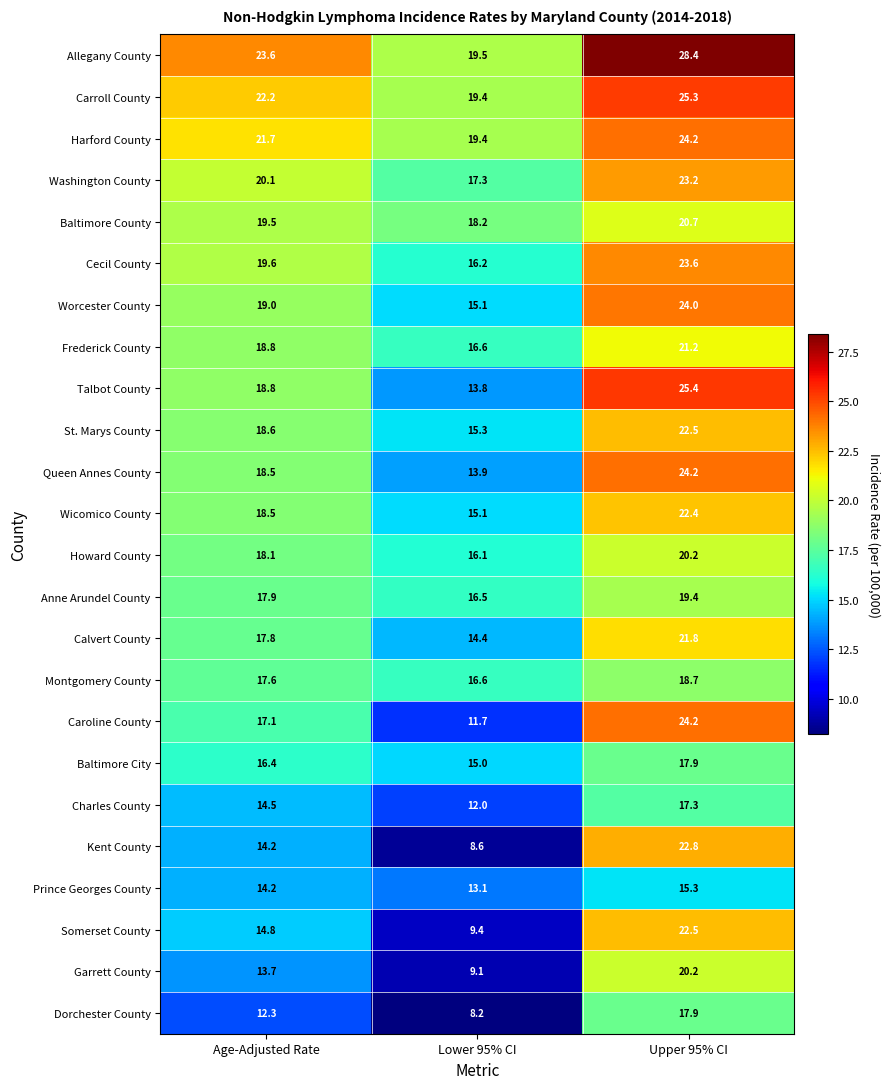

True or false: Harford County has a value of 40.7 at Upper 95% CI.

False